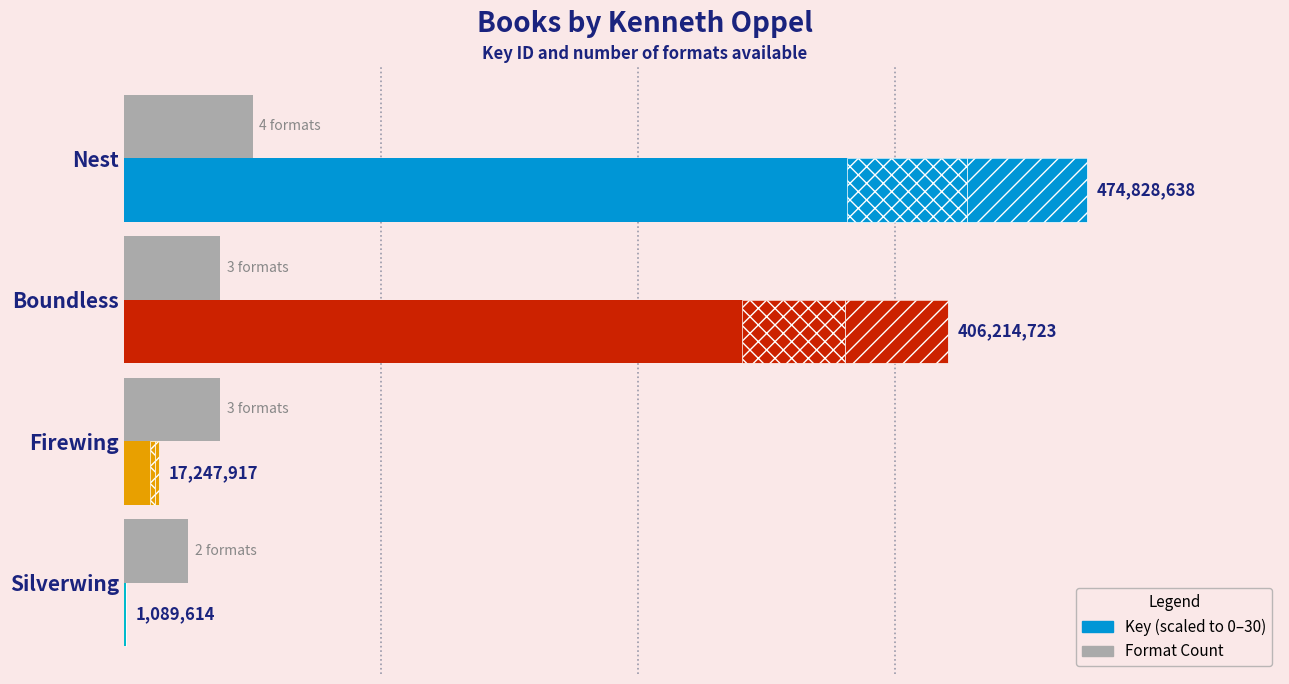

The value of Key (scaled) at Nest is 30.0. True or false?

True